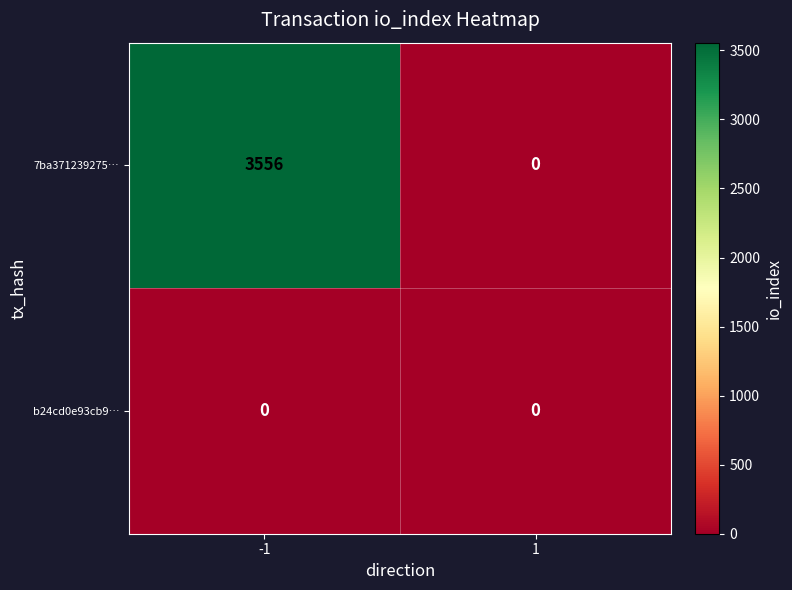

The value of 7ba371239275… at -1 is 864. True or false?

False